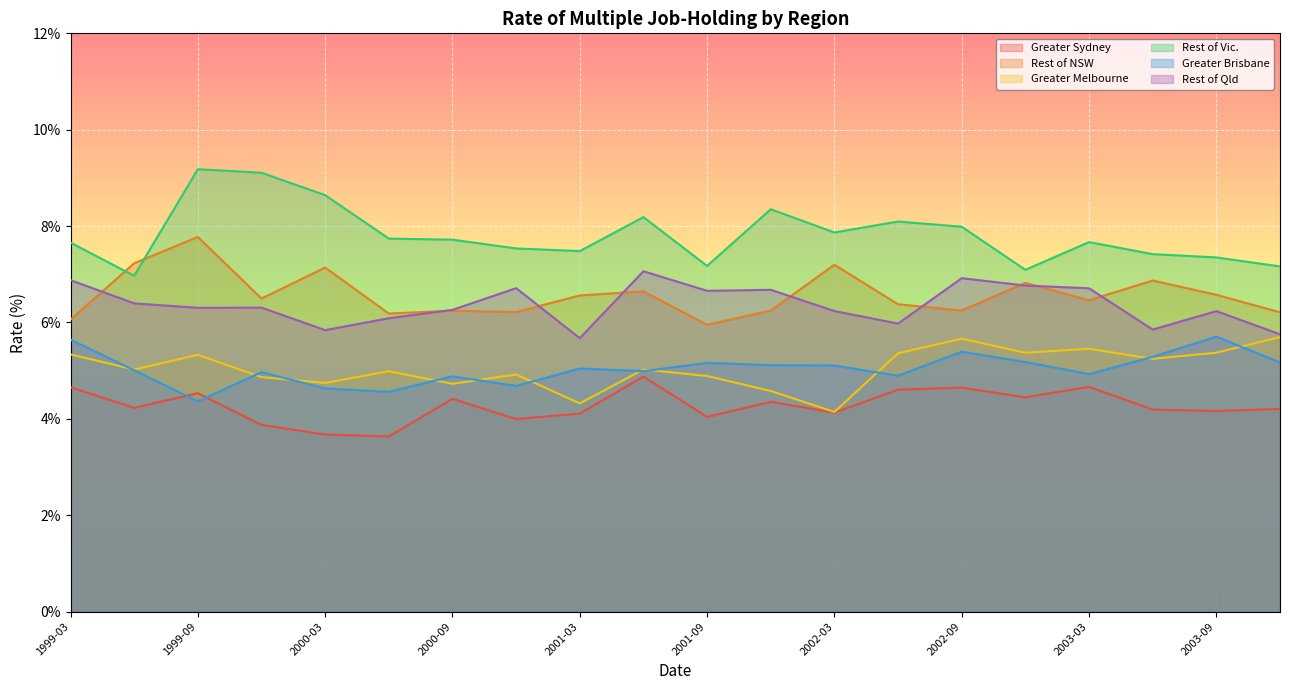

Which category has the highest value in the Rest of Vic. series?

1999-09